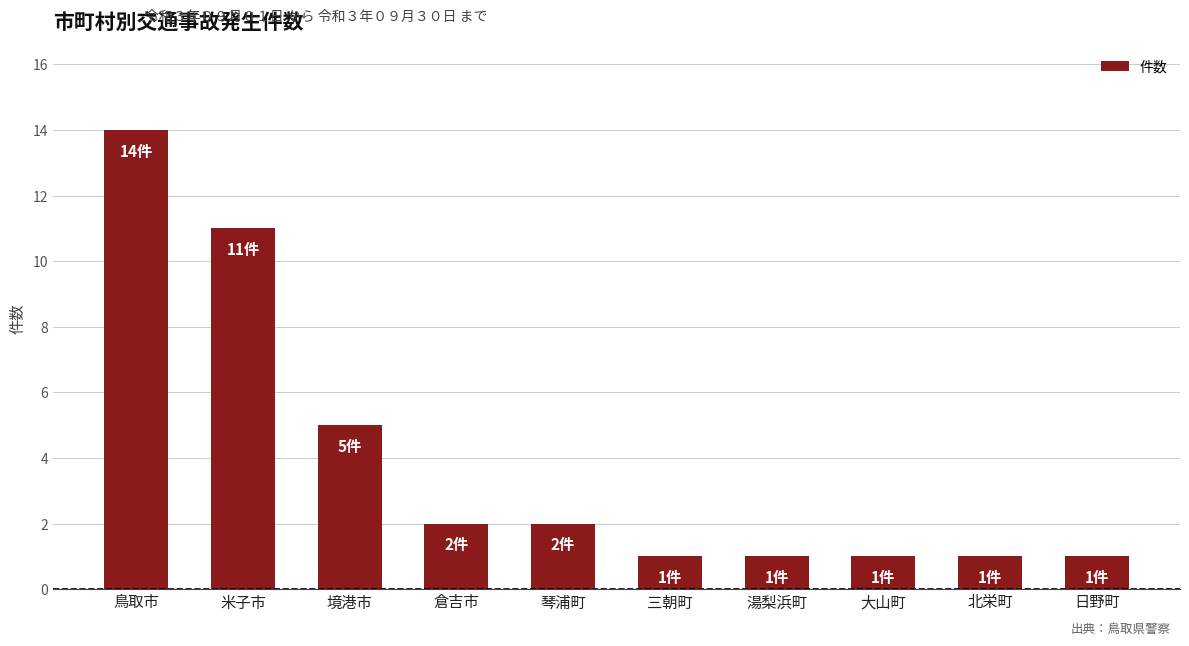

What is the change in value from 鳥取市 to 境港市?

-9